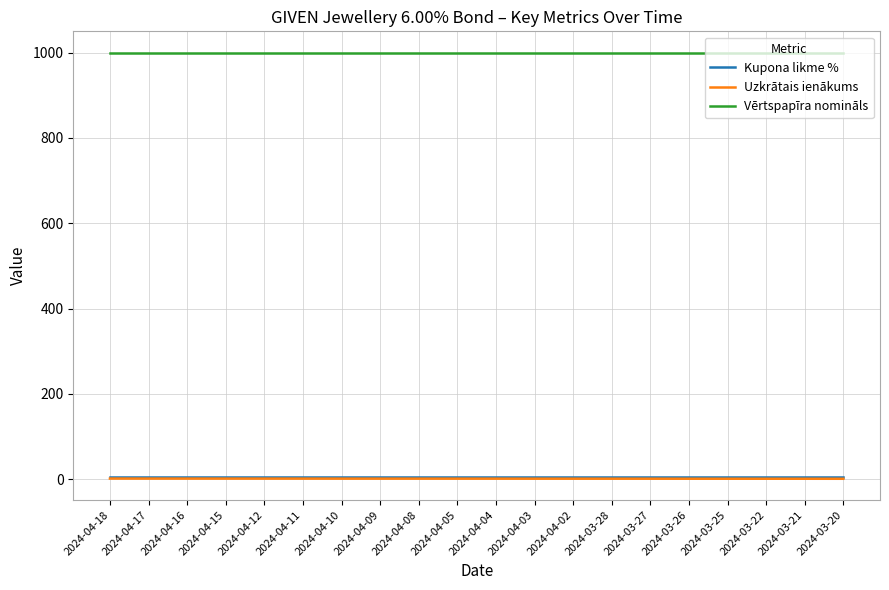

Read the Vērtspapīra nomināls value at 2024-03-28.

1000.0